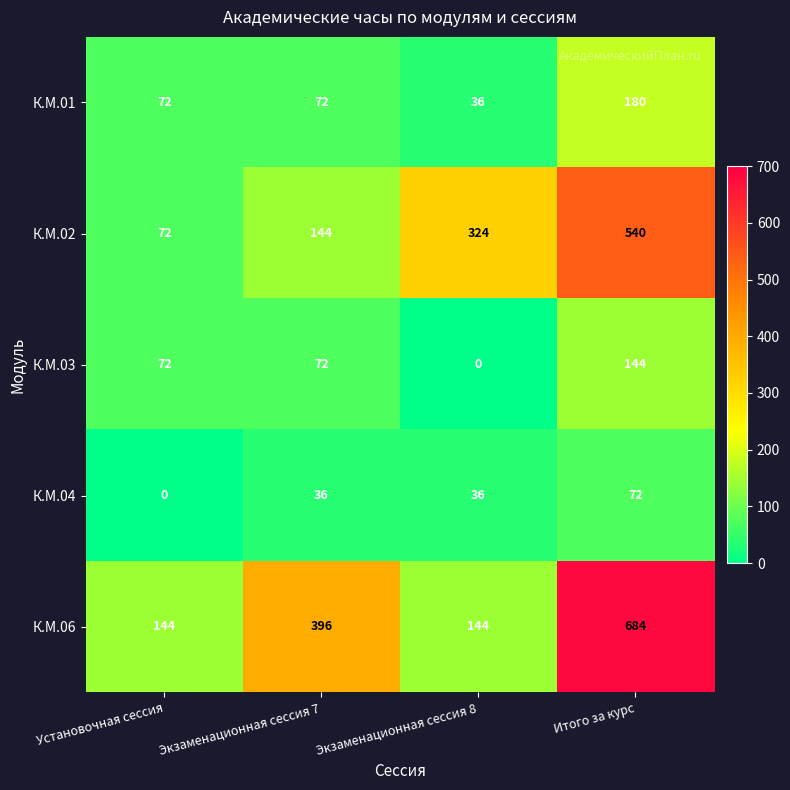

How many data points in К.М.03 are less than 72?

1